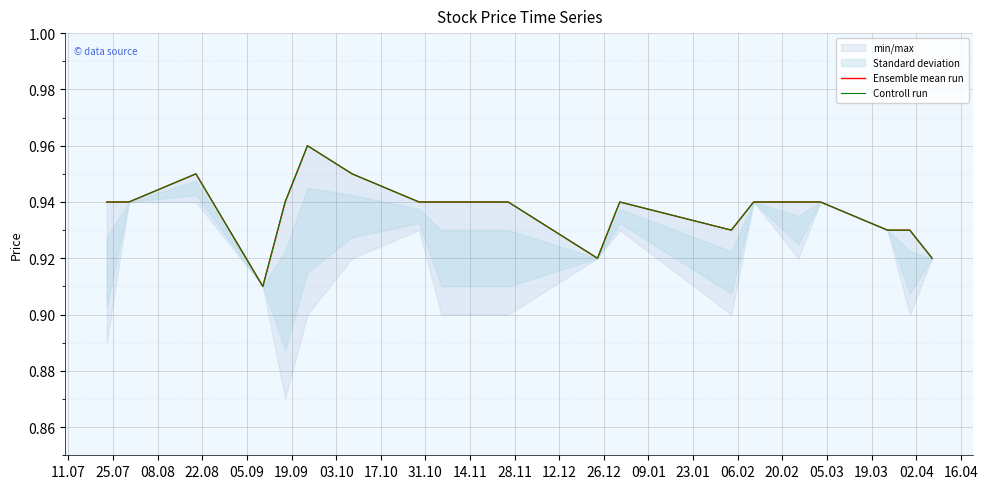

Reading left to right, what are all the values shown in this chart?

Ensemble mean run: 0.9	0.9	0.9	0.9	0.9	1.0	0.9	0.9	0.9	0.9	0.9	0.9	0.9	0.9	0.9	0.9	0.9	0.9	0.9	0.9
Controll run: 0.9	0.9	0.9	0.9	0.9	1.0	0.9	0.9	0.9	0.9	0.9	0.9	0.9	0.9	0.9	0.9	0.9	0.9	0.9	0.9